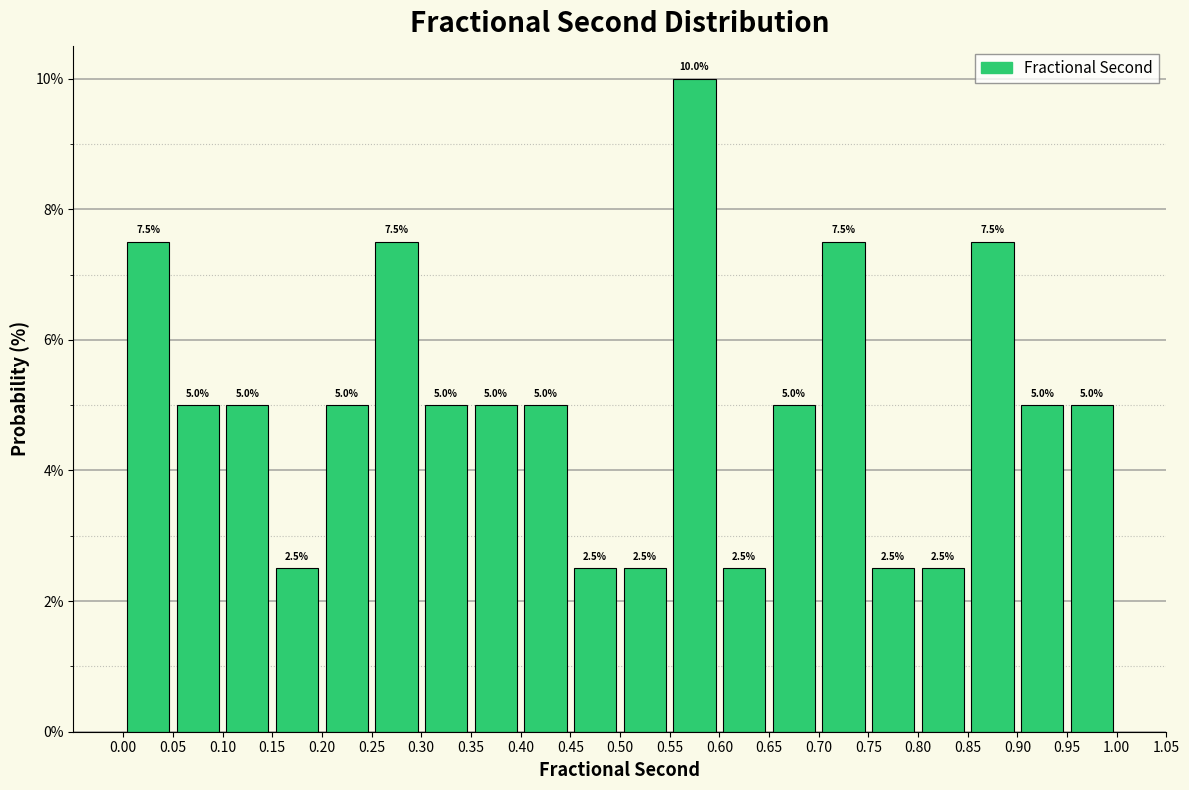

Over which range of the x-axis is the bar tallest?

0.55 to 0.60